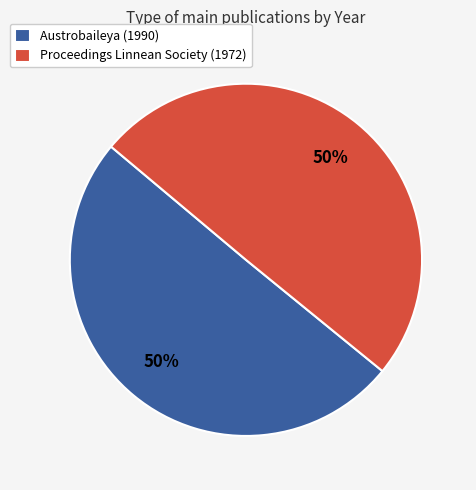

Do Proceedings Linnean Society (1972) and Austrobaileya (1990) together represent more than half of the pie?

Yes